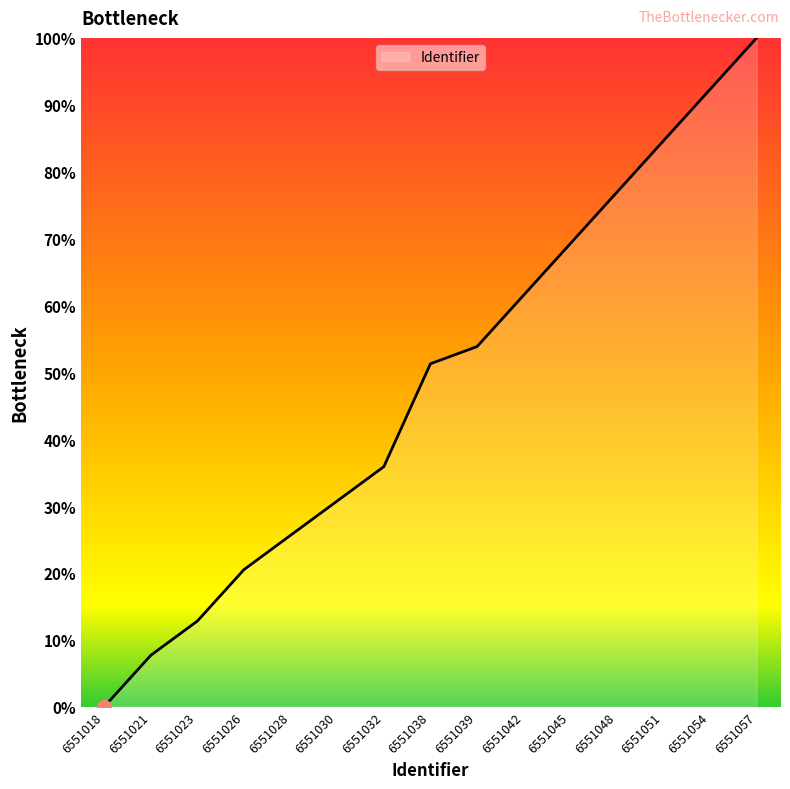

How many categories are shown in the chart?

15